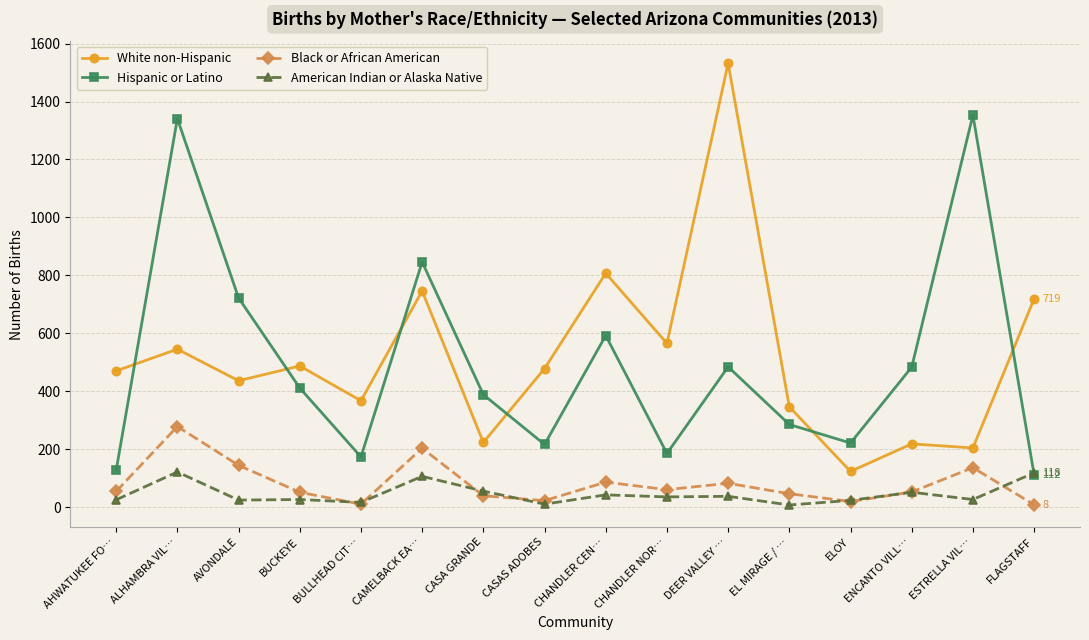

The Hispanic or Latino series shows 173 at BULLHEAD CIT…. True or false?

True